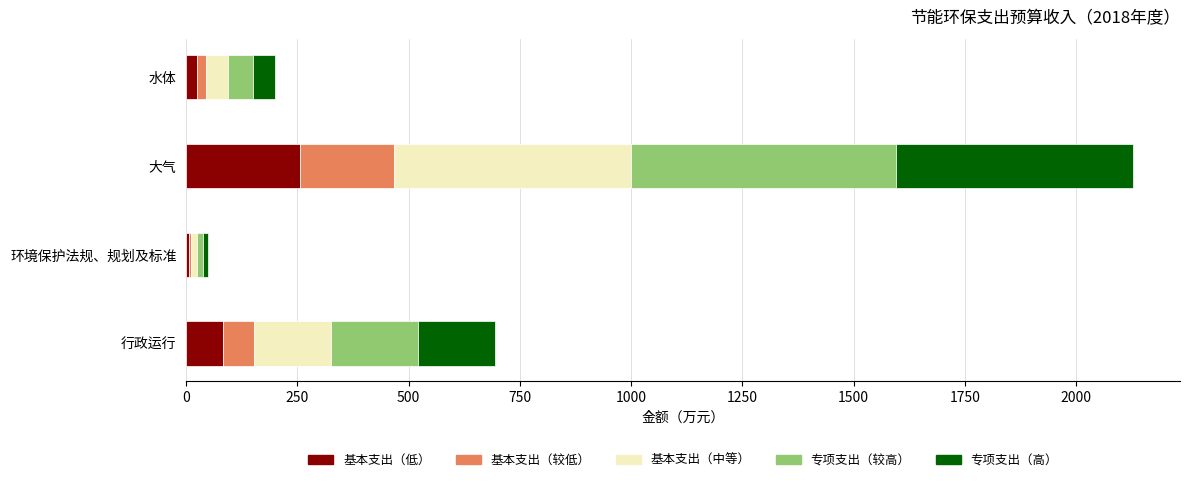

The 基本支出（低） series shows 83.2 at 行政运行. True or false?

True